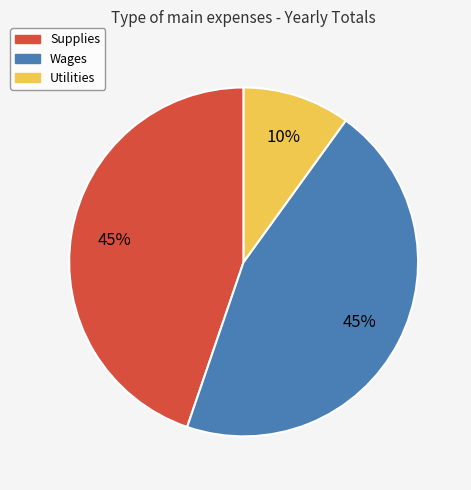

Is it true that Utilities is 1% of the pie?

False